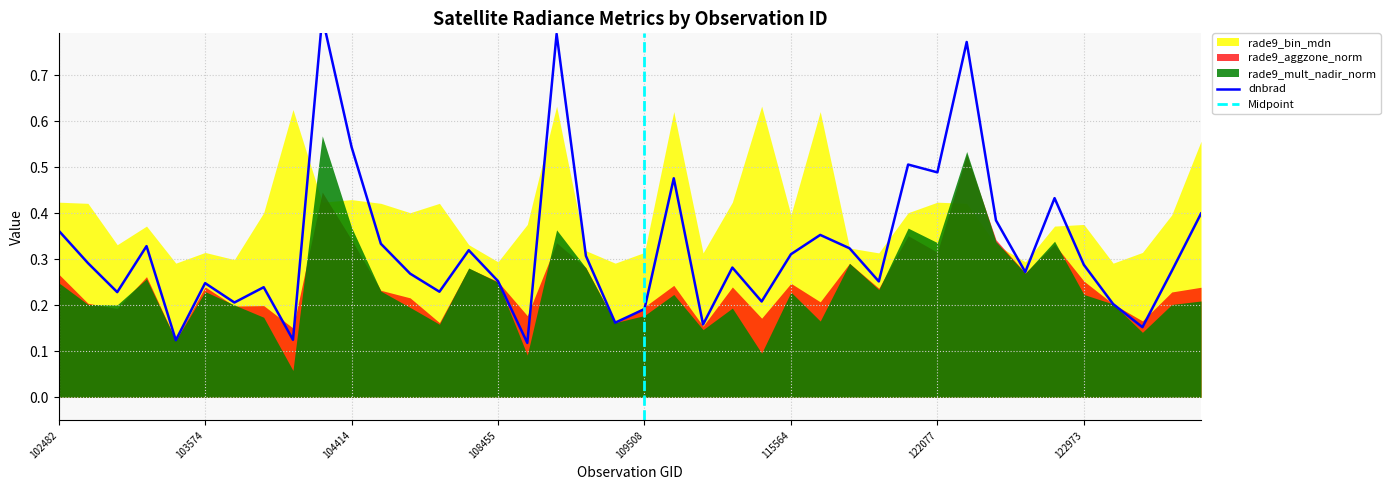

Reading left to right, extract all data points from this chart.

dnbrad: 0.4	0.3	0.2	0.3	0.1	0.2	0.2	0.2	0.1	0.8	0.5	0.3	0.3	0.2	0.3	0.3	0.1	0.8	0.3	0.2	0.2	0.5	0.2	0.3	0.2	0.3	0.4	0.3	0.3	0.5	0.5	0.8	0.4	0.3	0.4	0.3	0.2	0.2	0.3	0.4
rade9_bin_mdn: 0.4	0.4	0.3	0.4	0.3	0.3	0.3	0.4	0.6	0.4	0.4	0.4	0.4	0.4	0.3	0.3	0.4	0.6	0.3	0.3	0.3	0.6	0.3	0.4	0.6	0.4	0.6	0.3	0.3	0.4	0.4	0.4	0.3	0.3	0.4	0.4	0.3	0.3	0.4	0.6
rade9_mult_nadir_norm: 0.2	0.2	0.2	0.3	0.1	0.2	0.2	0.2	0.1	0.6	0.4	0.2	0.2	0.2	0.3	0.3	0.1	0.4	0.3	0.2	0.2	0.2	0.1	0.2	0.1	0.2	0.2	0.3	0.2	0.4	0.3	0.5	0.3	0.3	0.3	0.2	0.2	0.1	0.2	0.2
rade9_aggzone_norm: 0.3	0.2	0.2	0.3	0.1	0.2	0.2	0.2	0.2	0.4	0.3	0.2	0.2	0.2	0.3	0.3	0.2	0.3	0.3	0.2	0.2	0.2	0.2	0.2	0.2	0.2	0.2	0.3	0.2	0.4	0.3	0.5	0.3	0.3	0.3	0.3	0.2	0.2	0.2	0.2